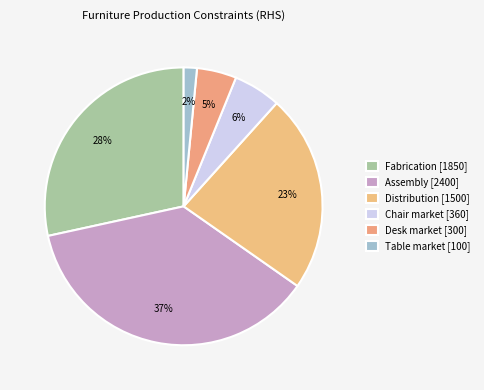

To the nearest percent, what is the difference between the largest and smallest slice percentages?

35%